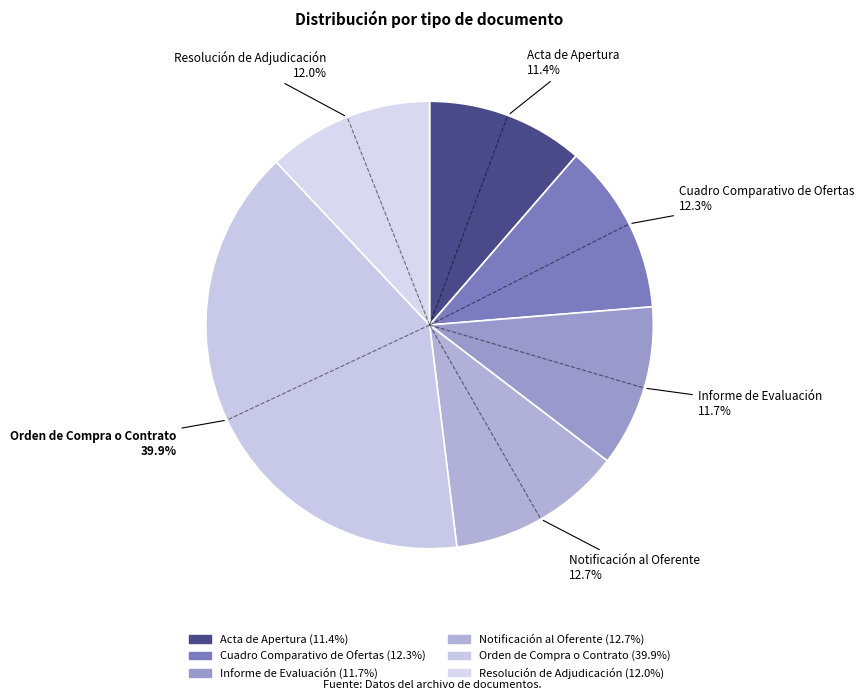

What is the ratio of the value at Orden de Compra o Contrato to the value at Informe de Evaluación?

3.4